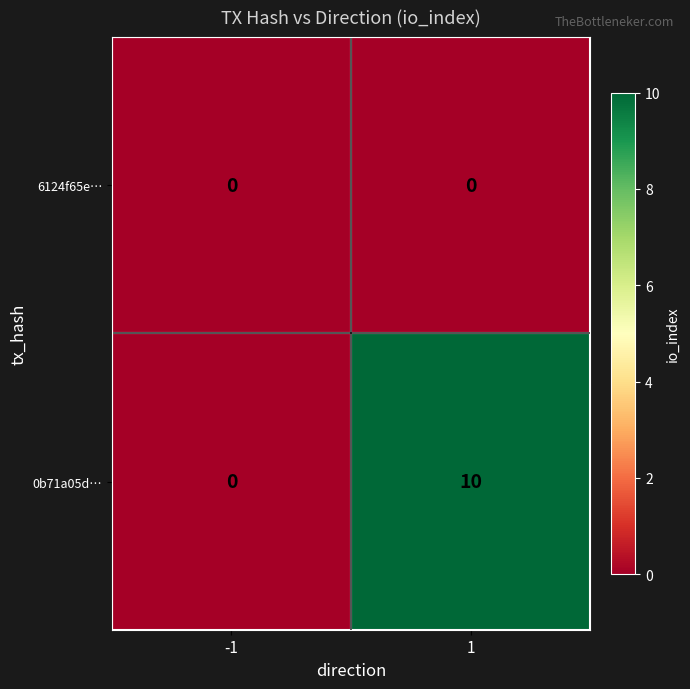

What is the sum of all 0b71a05d… values?

10